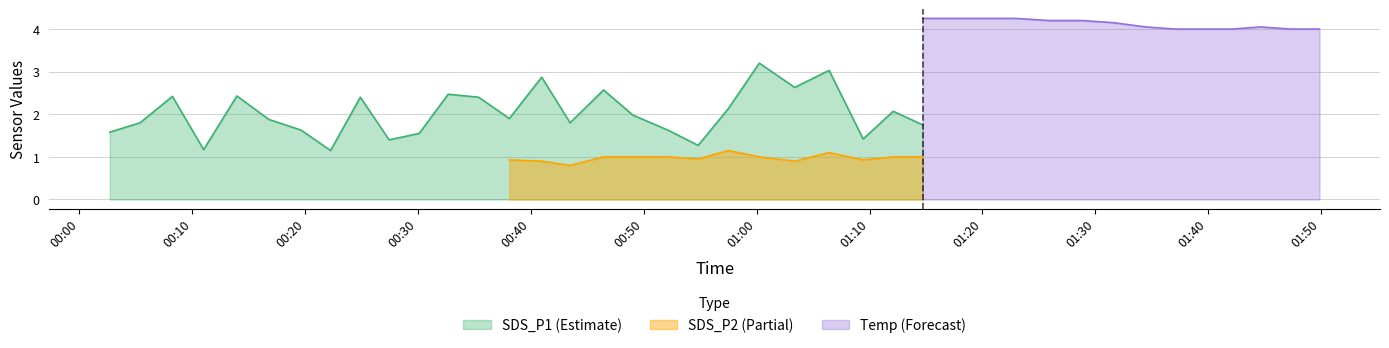

The SDS_P1 series shows 2.0 at 2022/09/04 00:49:02. True or false?

True